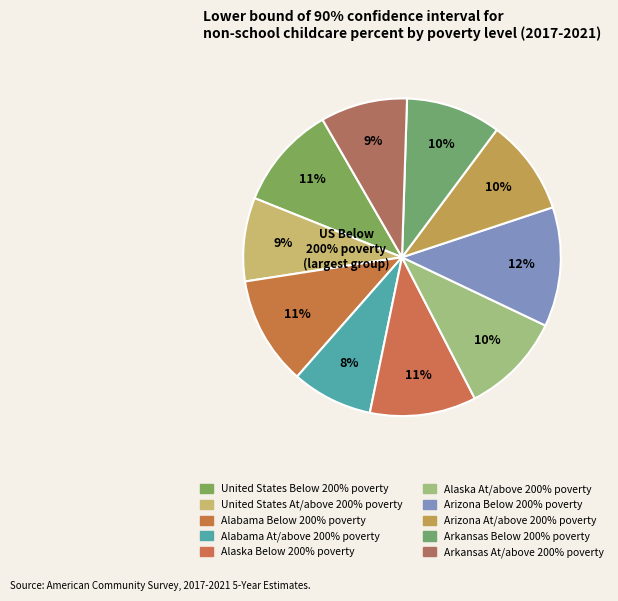

How many slices are in this pie chart?

10